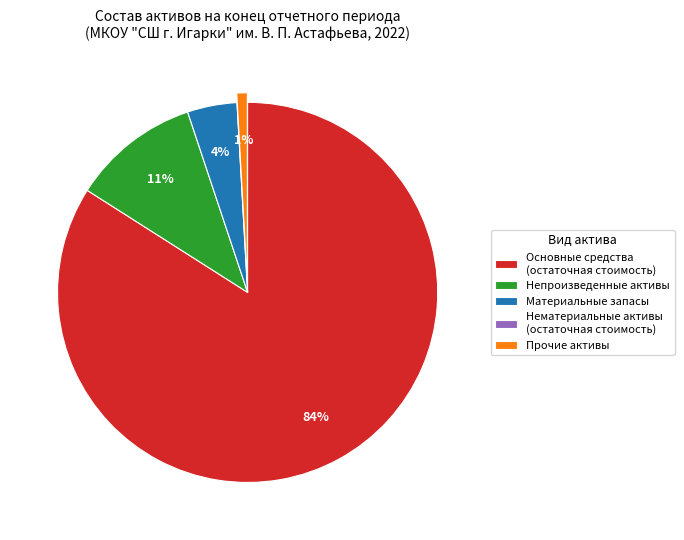

Is it true that Прочие активы is 11% of the pie?

False